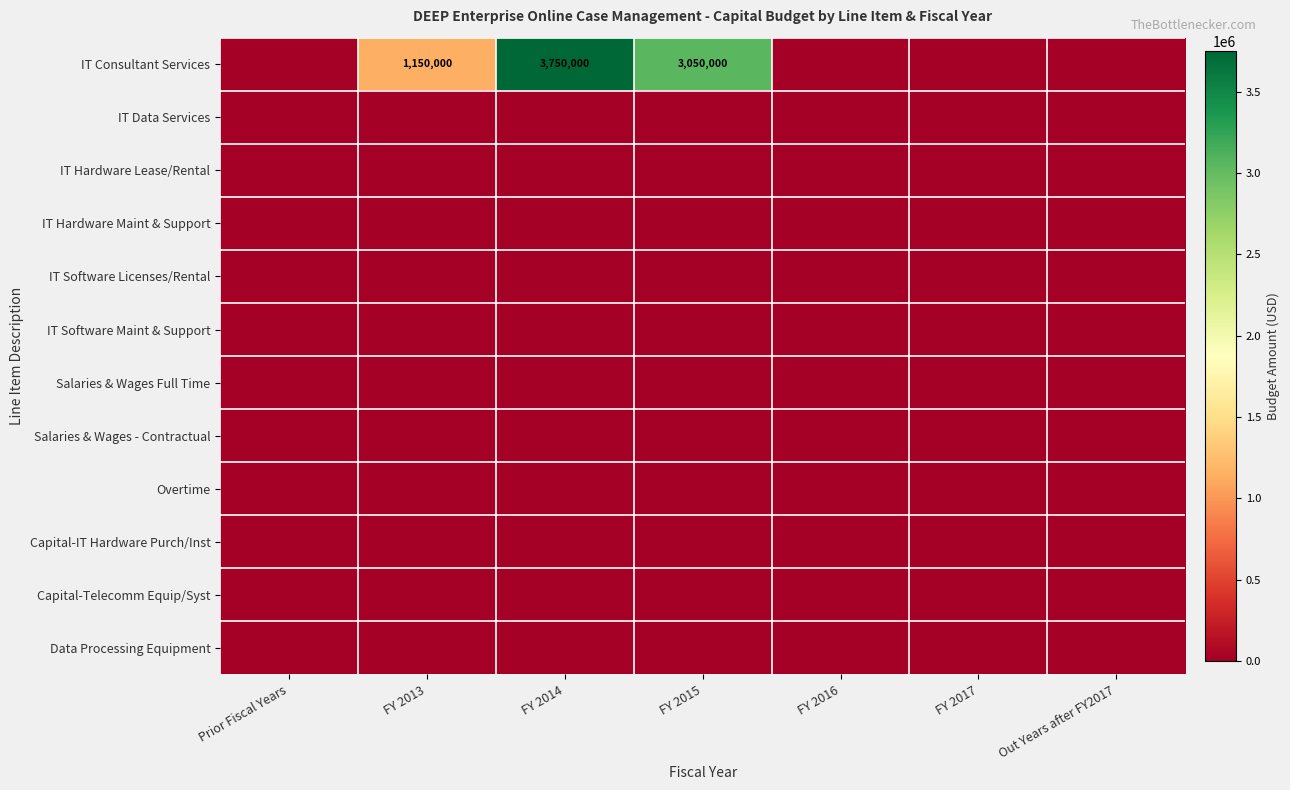

What is the total value across all series at FY 2015?

3050000